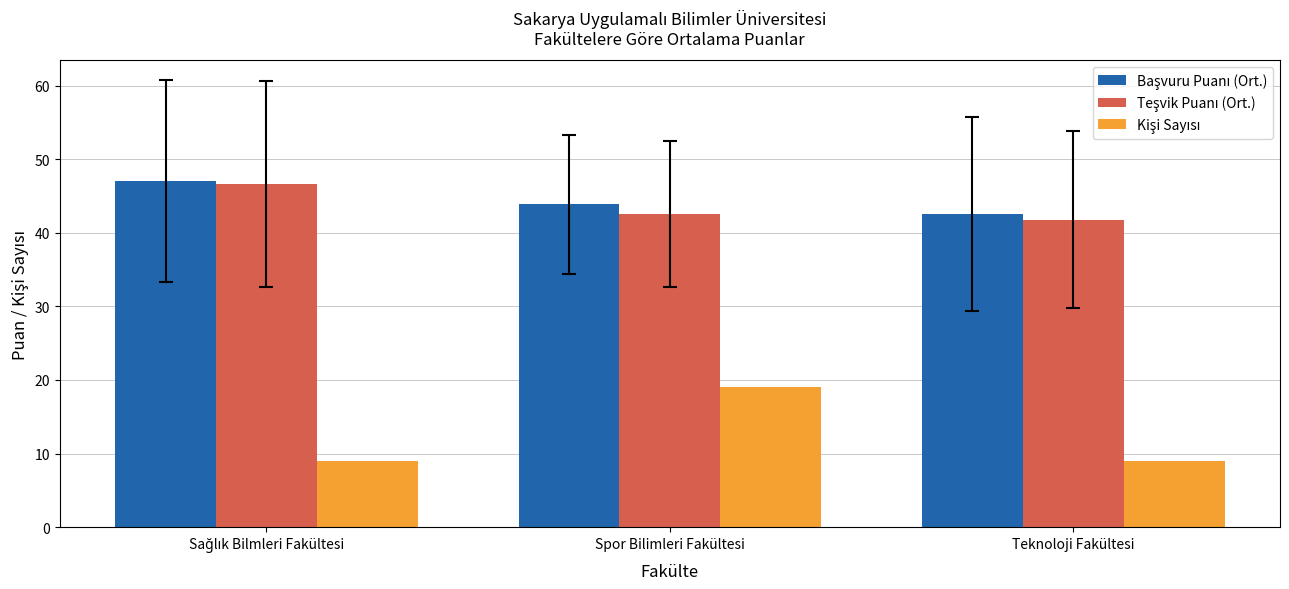

What is the maximum value shown in the chart?

47.0